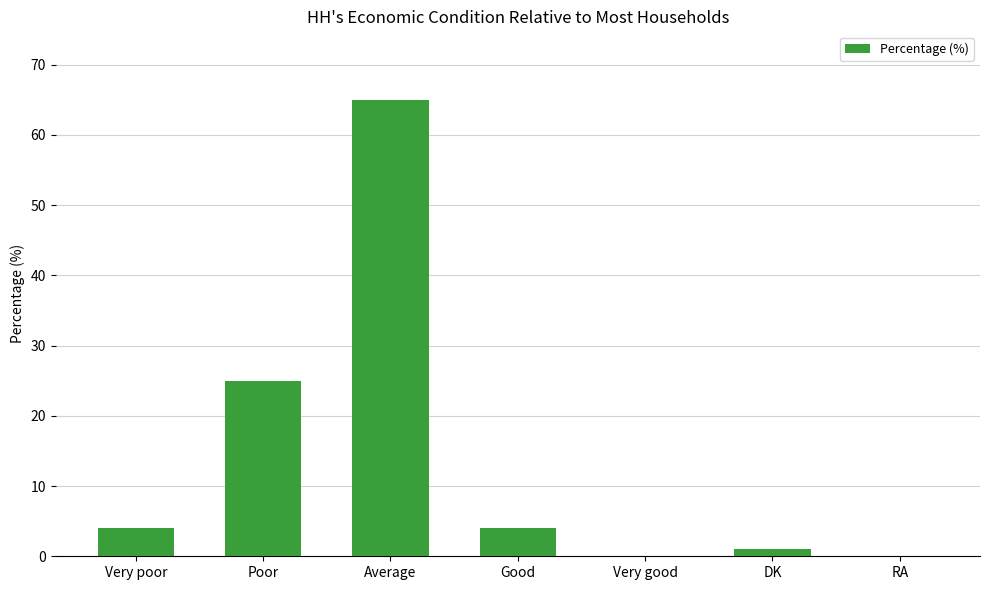

What is the sum of all values?

99